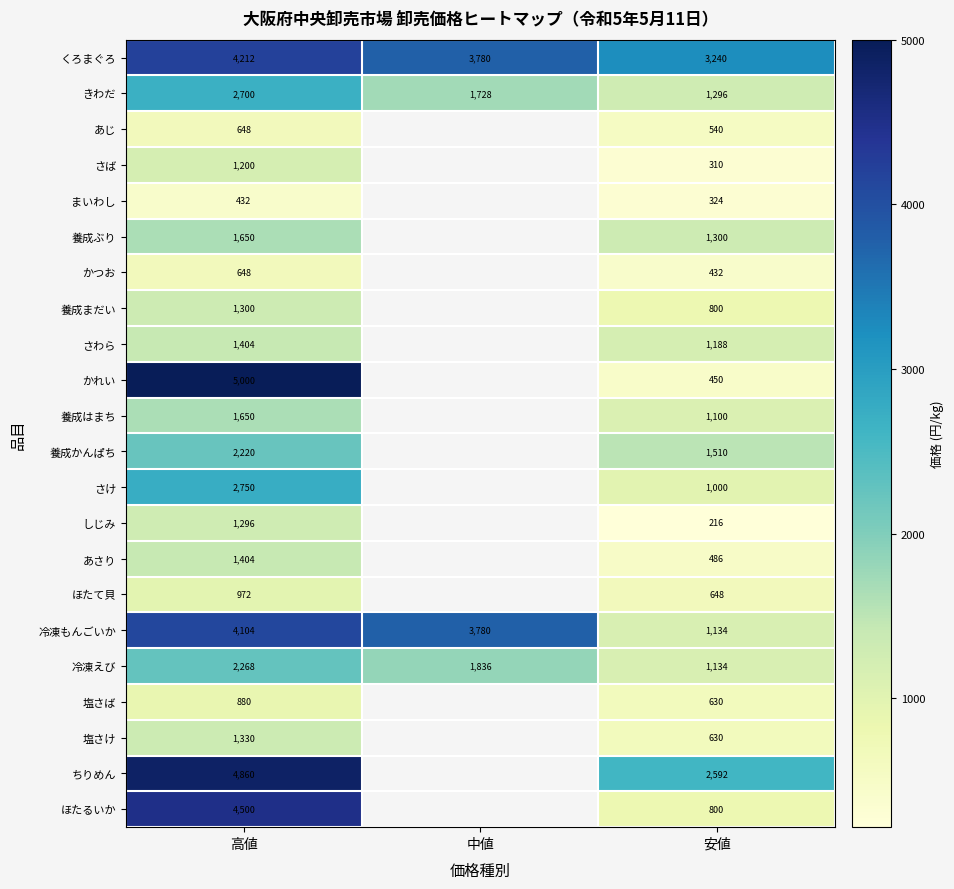

At how many categories does at least one series exceed 3691?

2